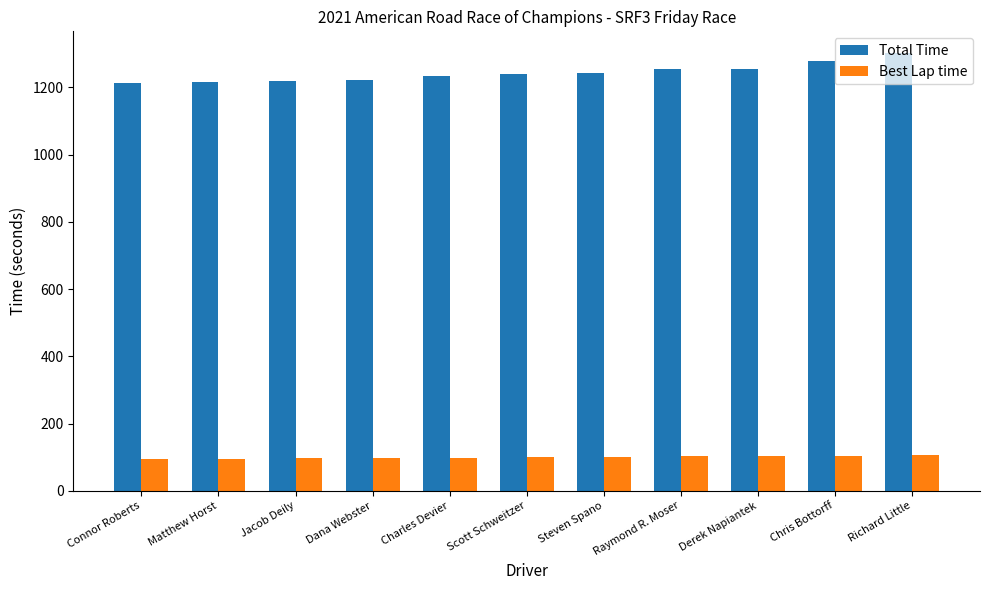

What is the sum of all Total Time values?

13677.7